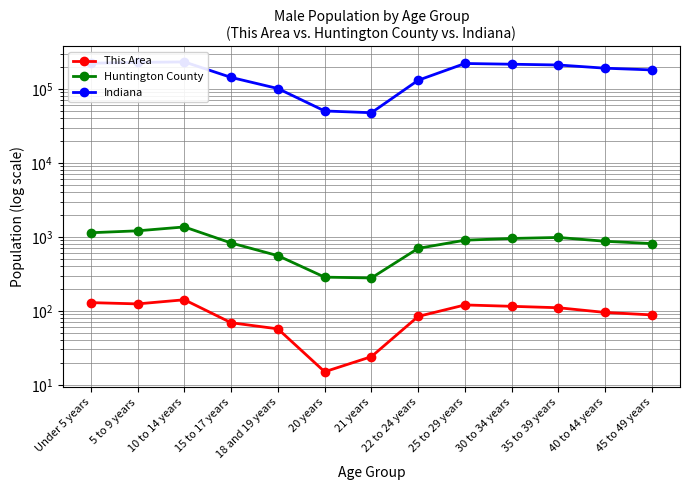

True or false: This Area and Huntington County cross at least once.

False